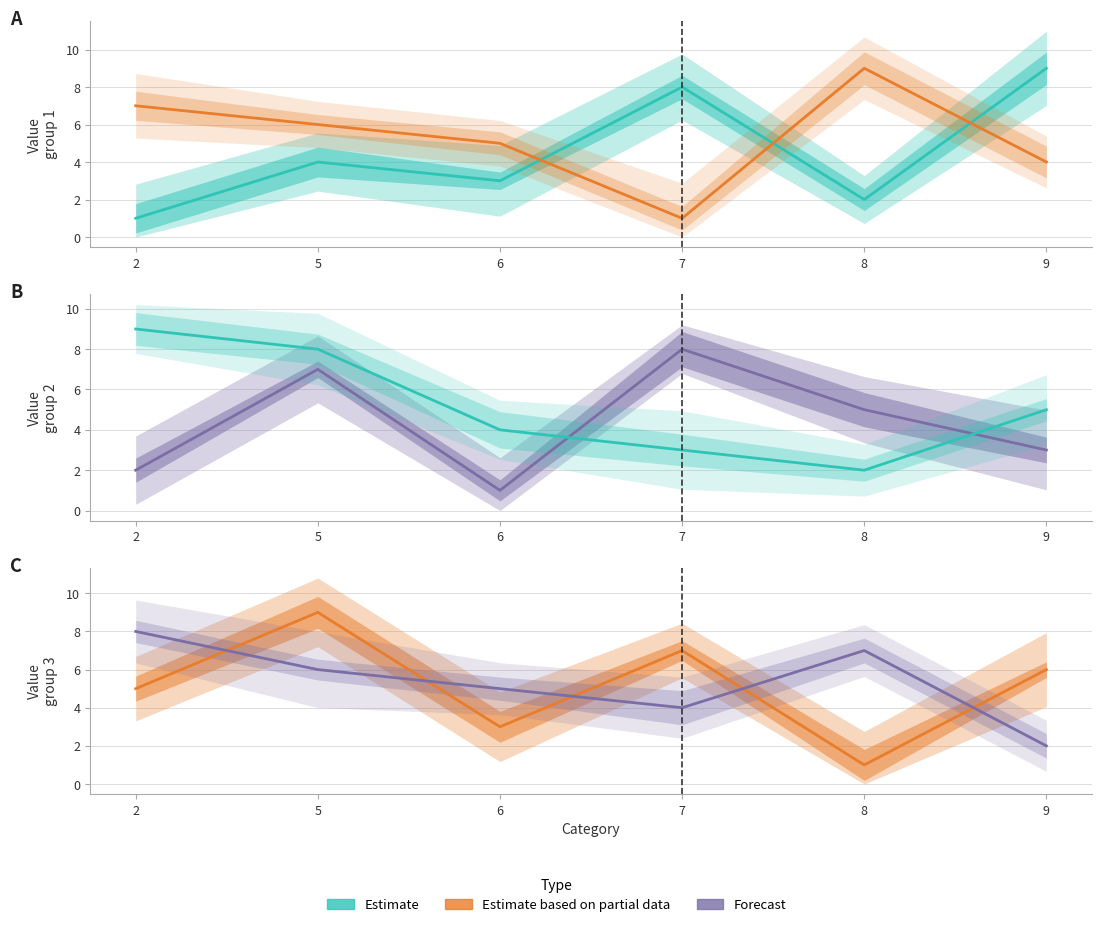

Is this an area chart (filled region under the line)?

No